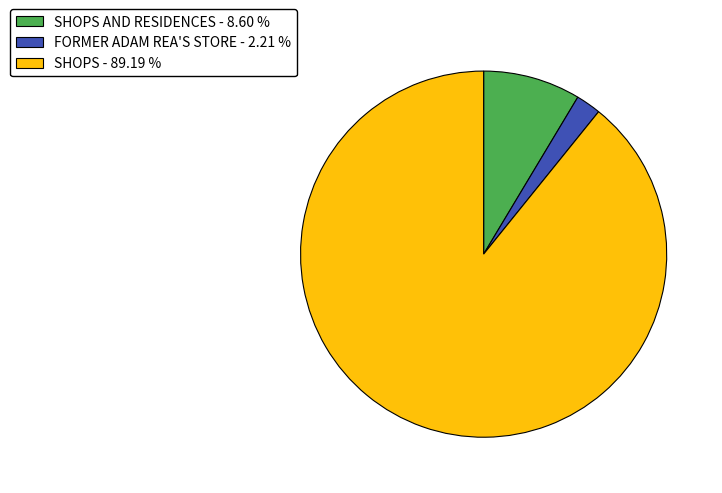

Is there a majority slice in this chart?

Yes